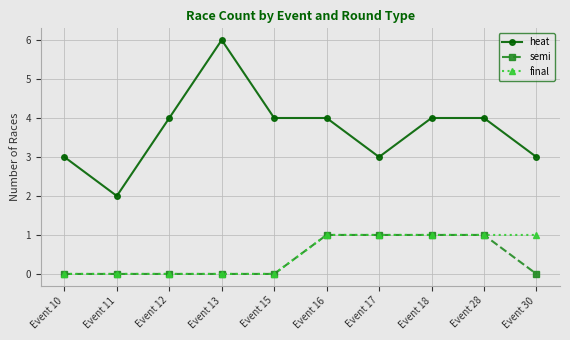

True or false: heat has a value of 1 at Event 15.

False